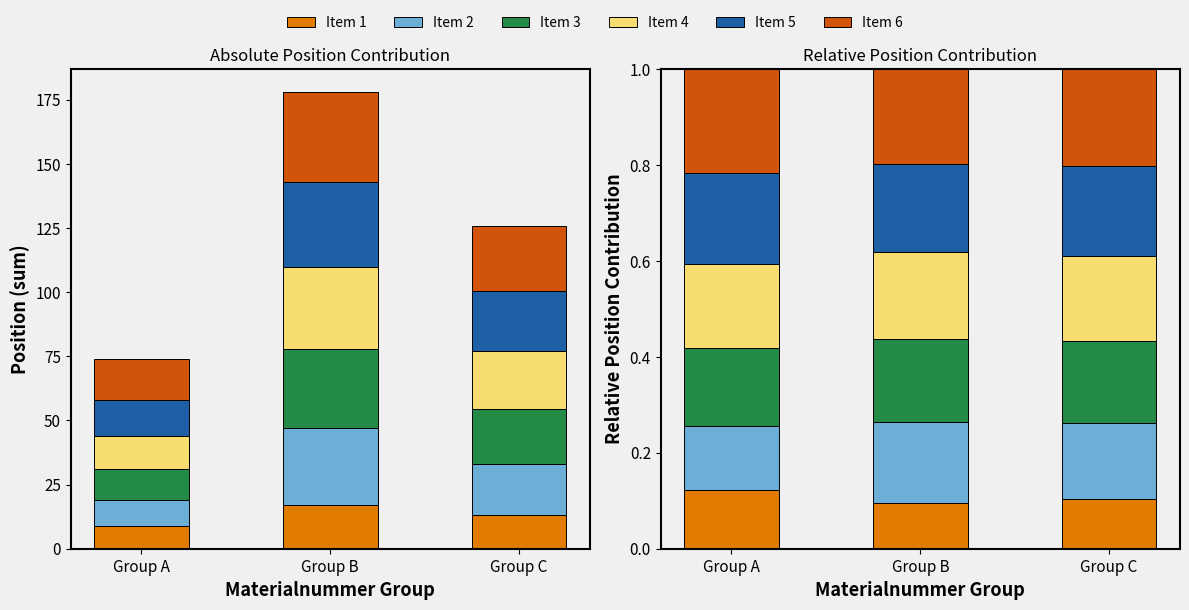

The value of Item 4 at Group A is 0.3. True or false?

False